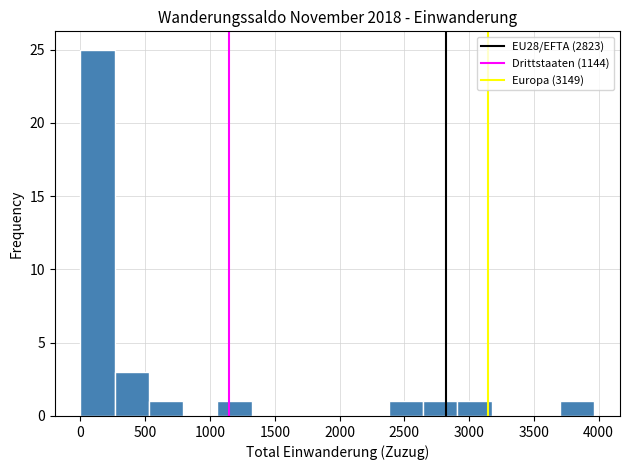

Reading left to right, list every bar in this chart as the range it spans on the x-axis followed by its height. Neither the bar edges nor the heights are printed on the chart, so give them approximately, as read against the axes.

0 to 250: 25
250 to 550: 3
550 to 800: 1
800 to 1050: 0
1050 to 1300: 1
1300 to 1600: 0
1600 to 1850: 0
1850 to 2100: 0
2100 to 2400: 0
2400 to 2650: 1
2650 to 2900: 1
2900 to 3150: 1
3150 to 3450: 0
3450 to 3700: 0
3700 to 3950: 1